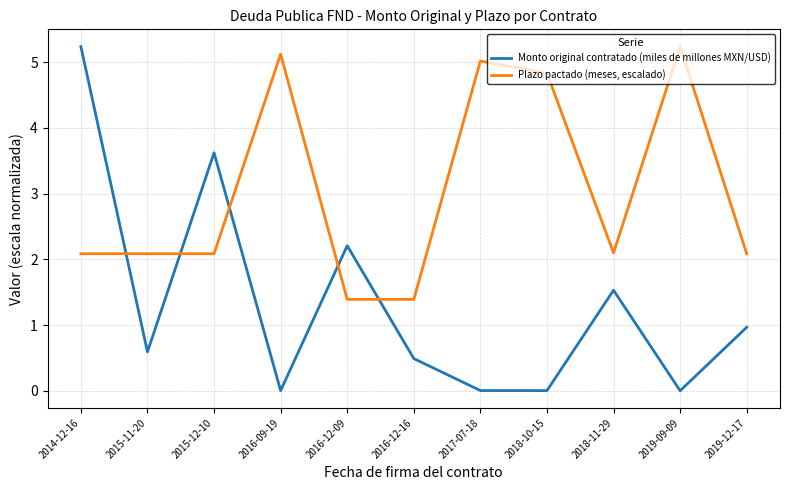

Rank the series at 2019-12-17 from highest to lowest value.

Plazo pactado (meses, escalado), Monto original contratado (miles de millones MXN/USD)